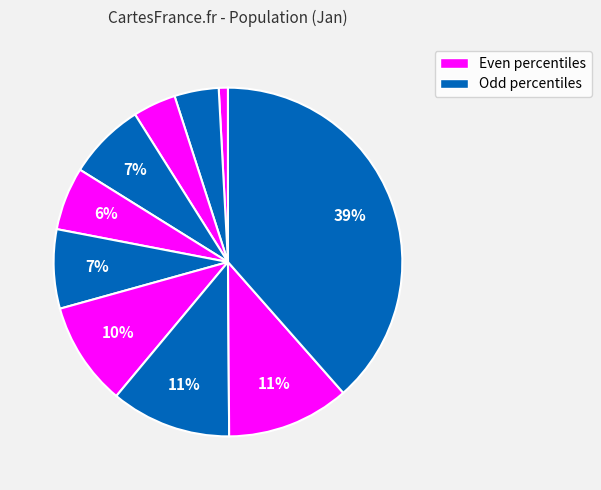

How many slices are in this pie chart?

10